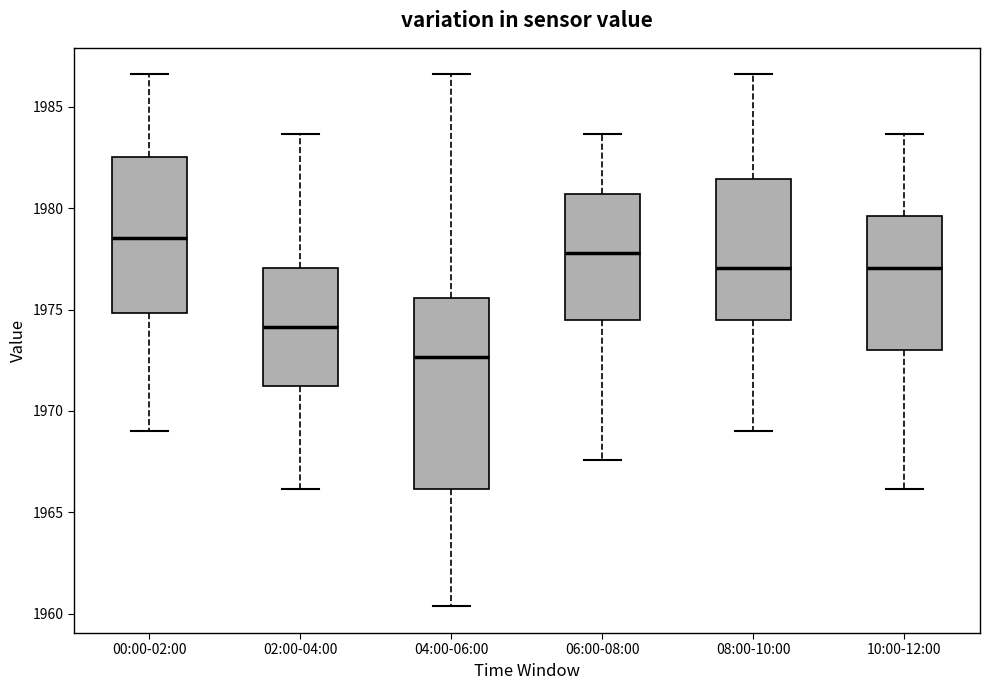

Which box's median line is the highest?

00:00-02:00